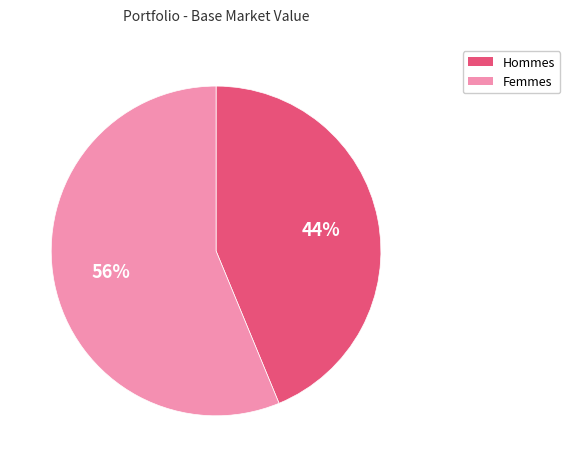

Is there any slice that represents more than half of the pie?

Yes